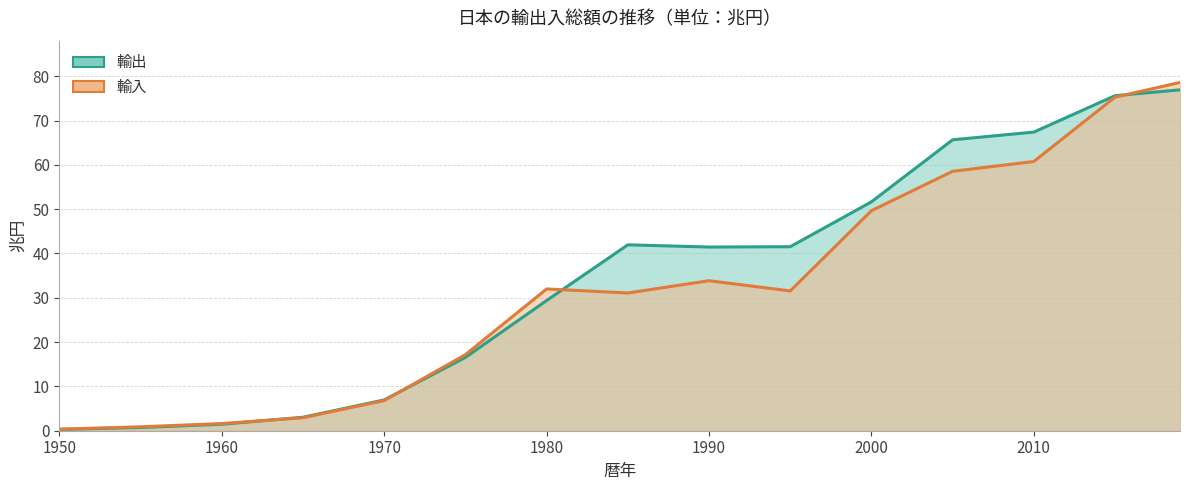

Is it true that 輸入 (line) equals 0.4 at 1960?

False